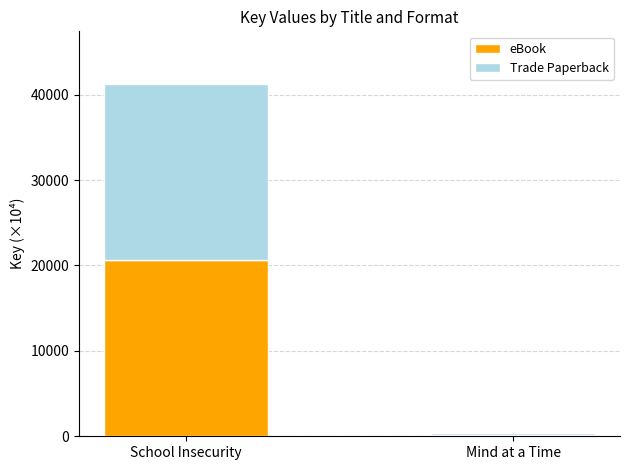

At which category is the sum across all series the highest?

School Insecurity